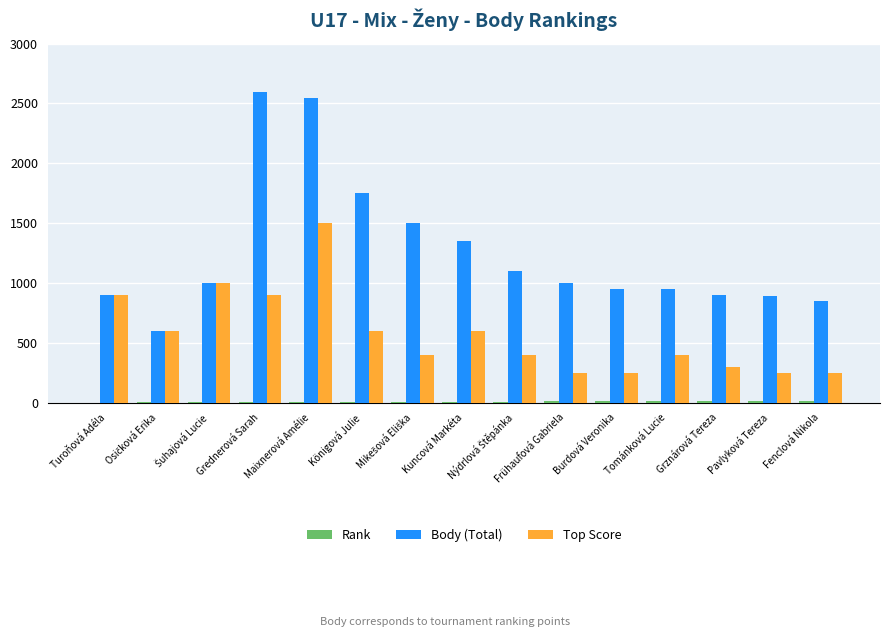

Which series has the largest total across all categories?

Body (Total)